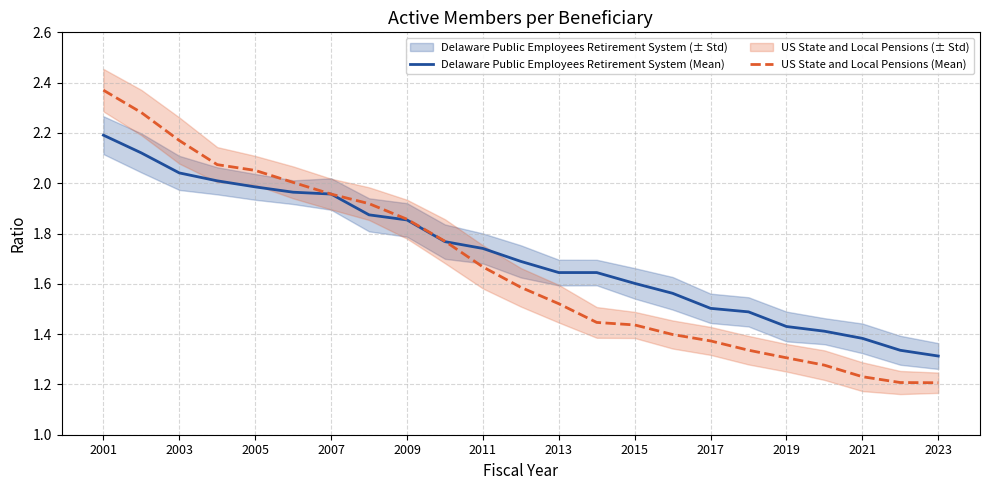

Is the value of Delaware Public Employees Retirement System (Mean) at 2023 greater than the value of US State and Local Pensions (Mean) at 2005?

No